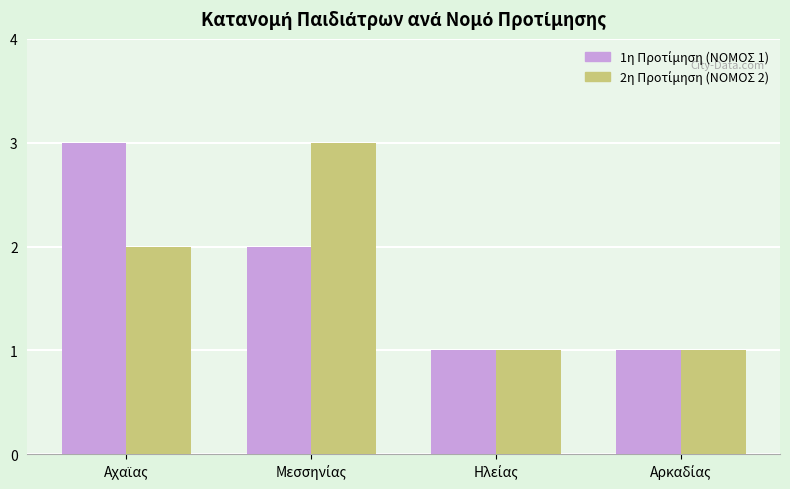

What is the maximum value shown in the chart?

3